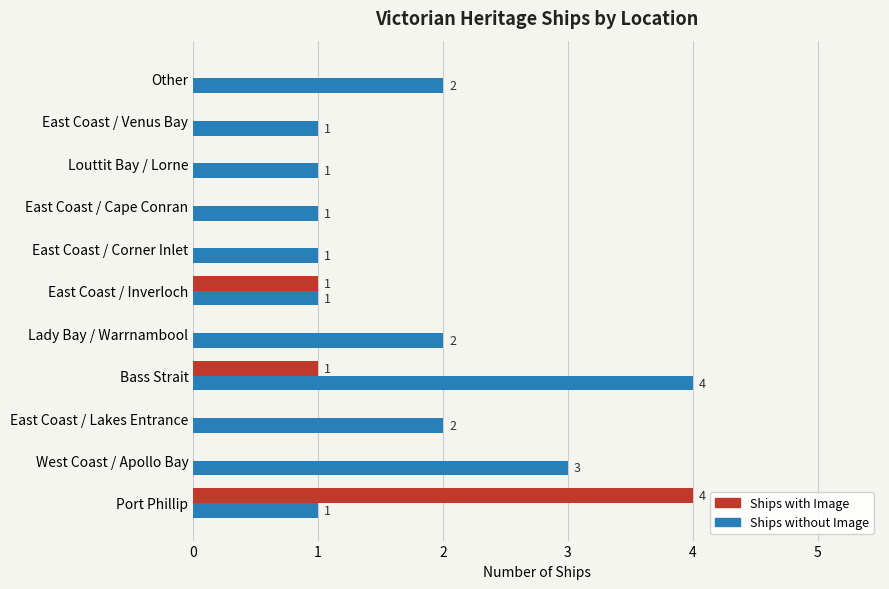

Is the value of Ships without Image at Lady Bay / Warrnambool greater than the value of Ships with Image at East Coast / Venus Bay?

Yes